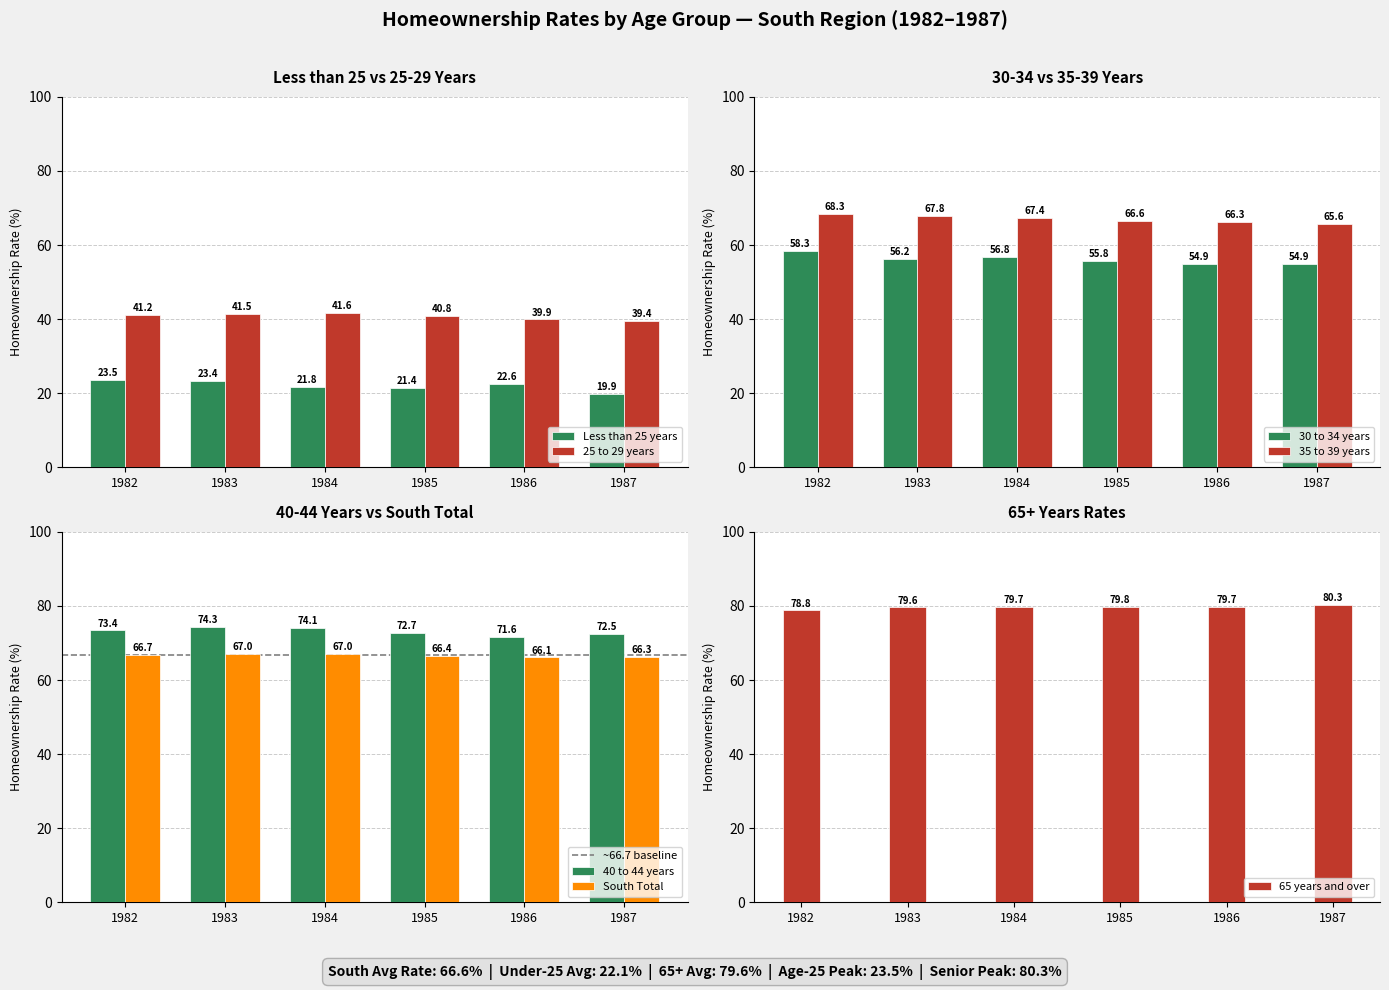

True or false: Less than 25 years has a value of 21.8 at 1984.

True